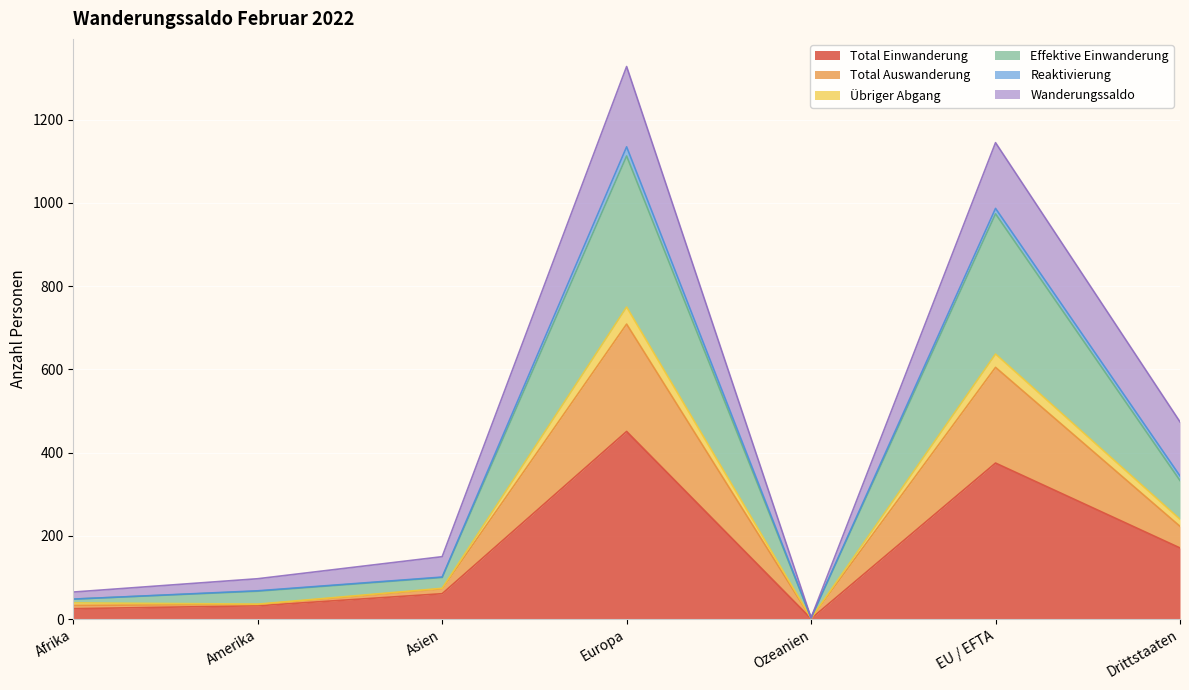

What is the difference between the highest and lowest values at Ozeanien?

2